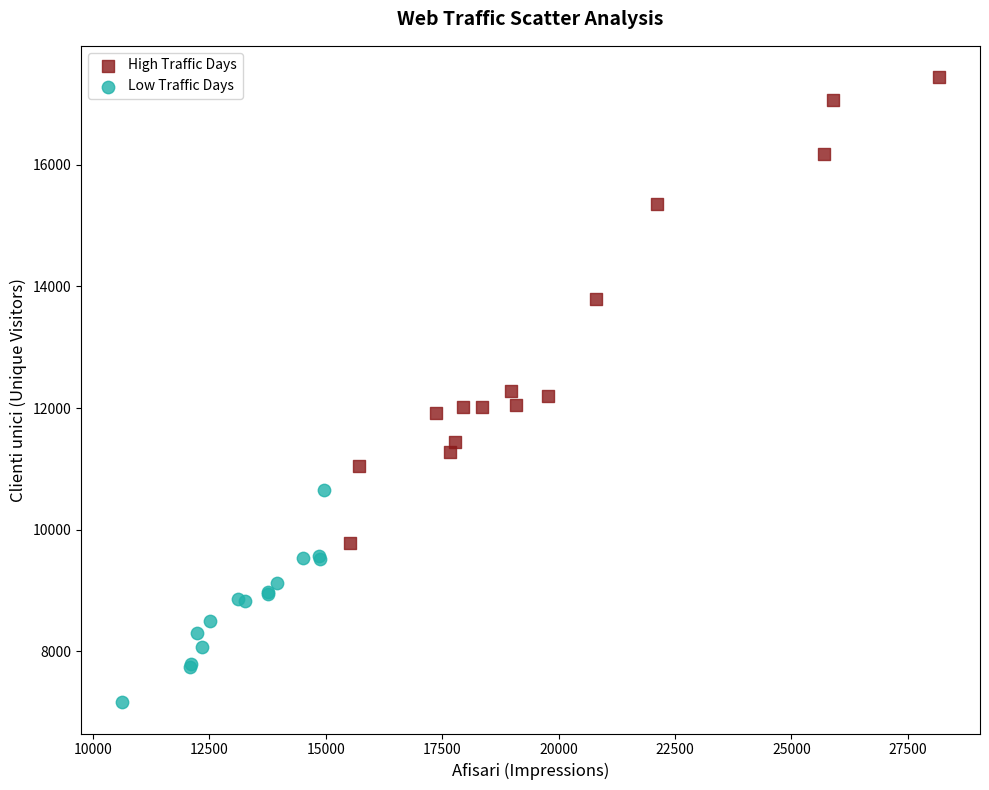

What are all the series names shown in the legend?

High Traffic Days, Low Traffic Days